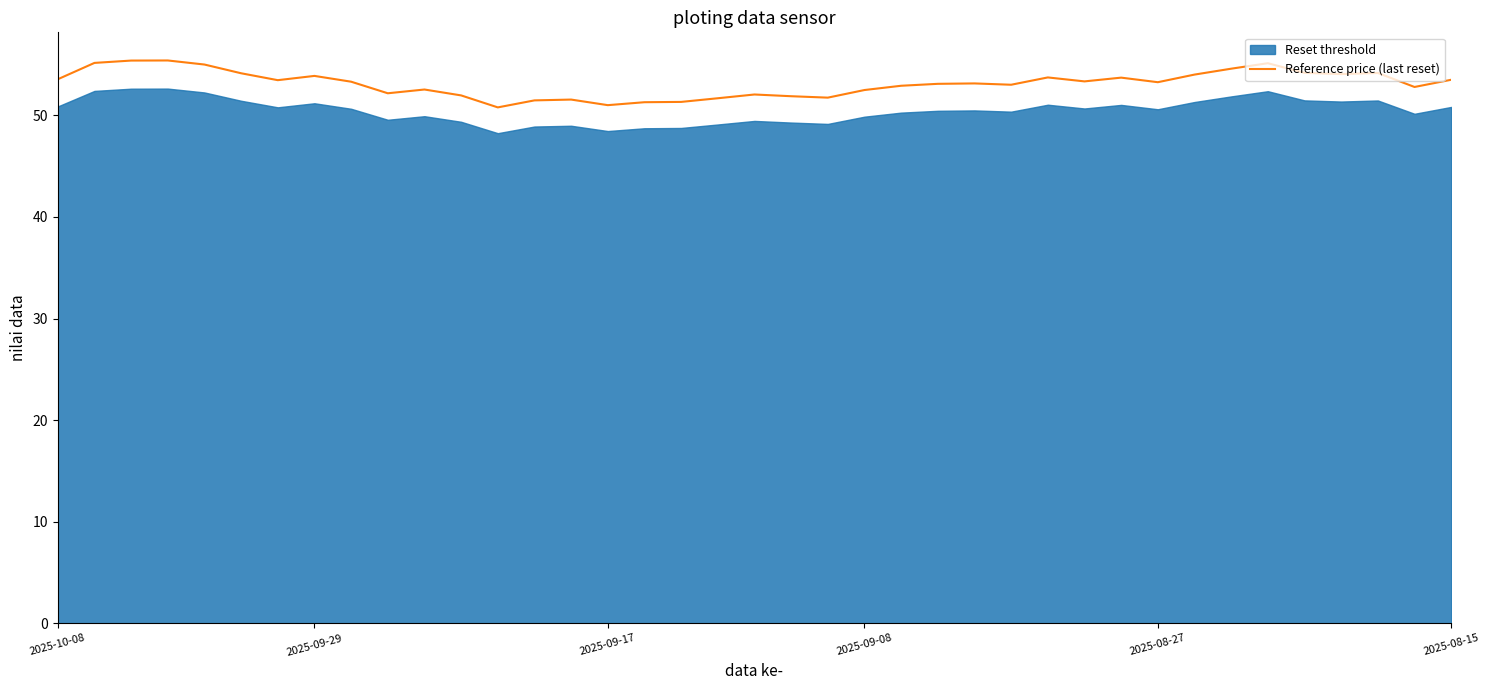

What is the difference between the maximum and minimum values?

4.6